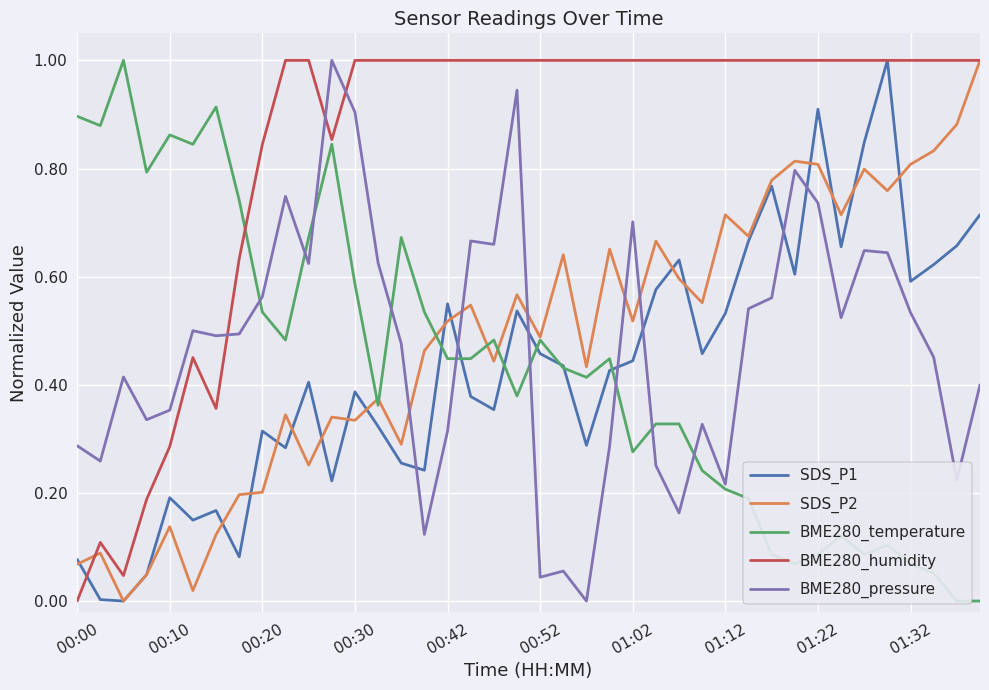

What is the maximum value for BME280_humidity?

1.0